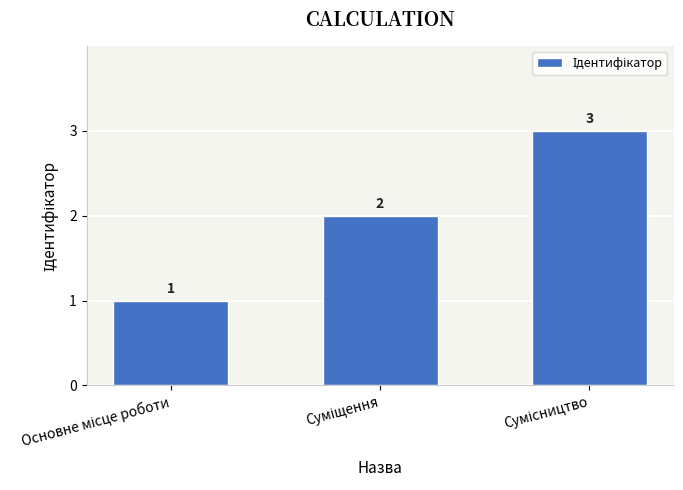

What is the value of the 1st bar from the left?

1